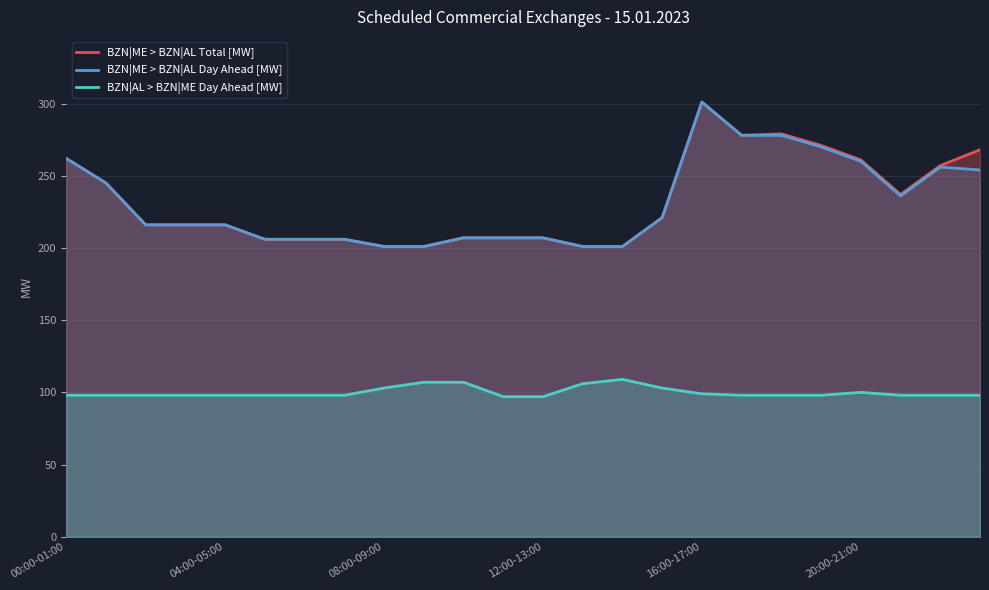

At which category is the sum across all series the highest?

16:00-17:00